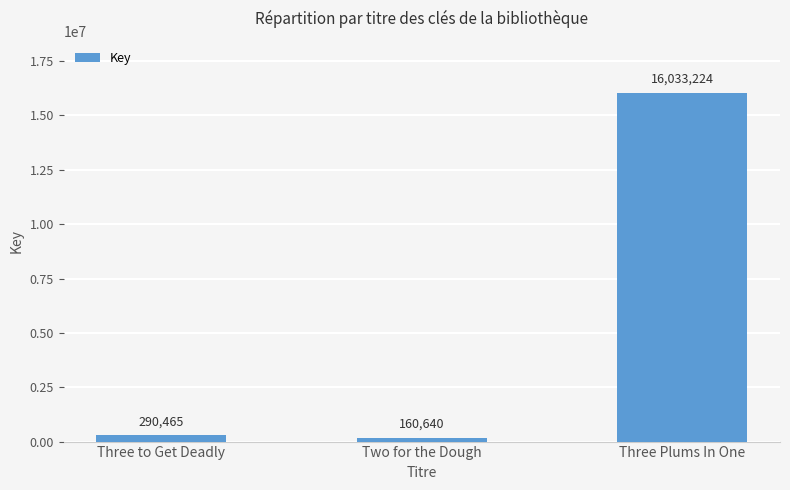

What is the change in value from Three to Get Deadly to Two for the Dough?

-129825